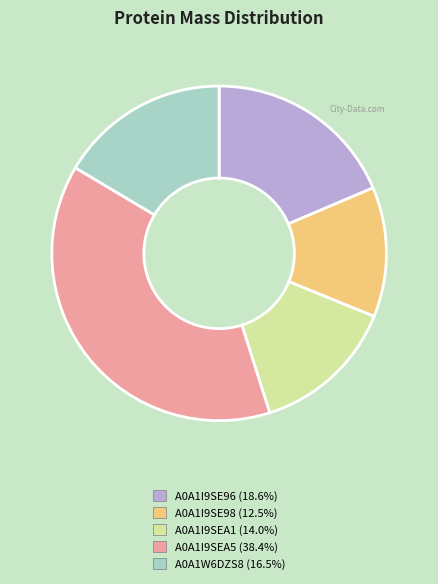

Combined, do A0A1I9SE96 and A0A1W6DZS8 account for over 50%?

No